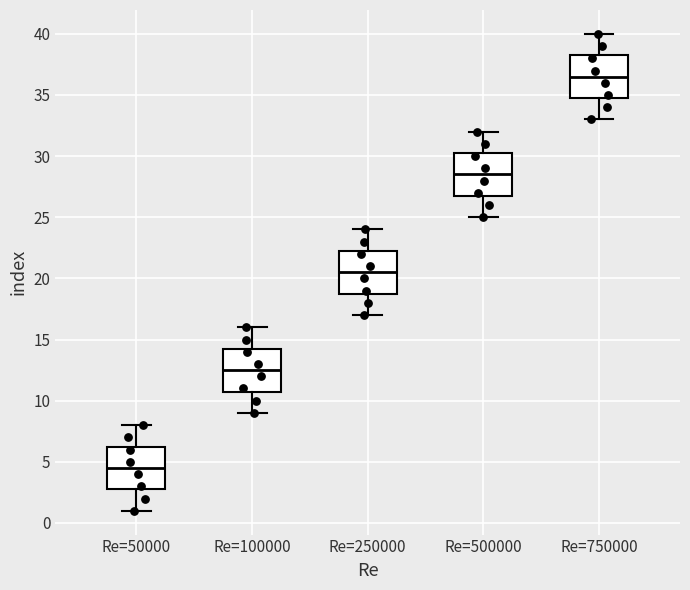

Reading left to right, transcribe this box plot: for each box, give where its median line is, the range the box spans, and where its two whiskers end, as read against the y-axis. The values are not printed on the chart, so give them approximately, as read against the axis.

Re=50000: median 4.5, box 3.0 to 6.5, whiskers 1.0 to 8.0
Re=100000: median 12.5, box 11.0 to 14.5, whiskers 9.0 to 16.0
Re=250000: median 20.5, box 19.0 to 22.5, whiskers 17.0 to 24.0
Re=500000: median 28.5, box 27.0 to 30.5, whiskers 25.0 to 32.0
Re=750000: median 36.5, box 35.0 to 38.5, whiskers 33.0 to 40.0